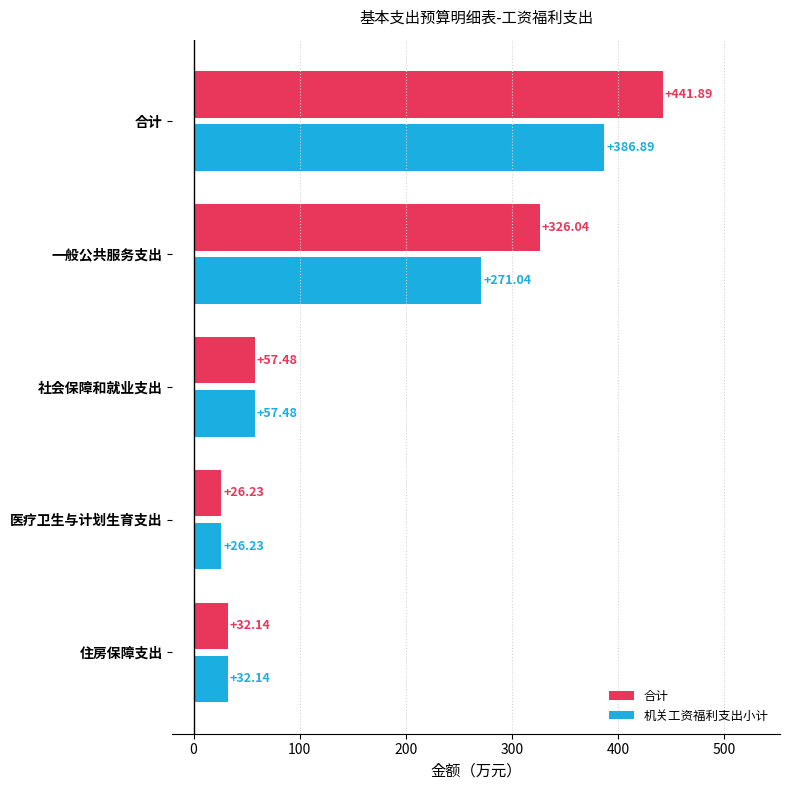

How many distinct data groups are displayed?

2